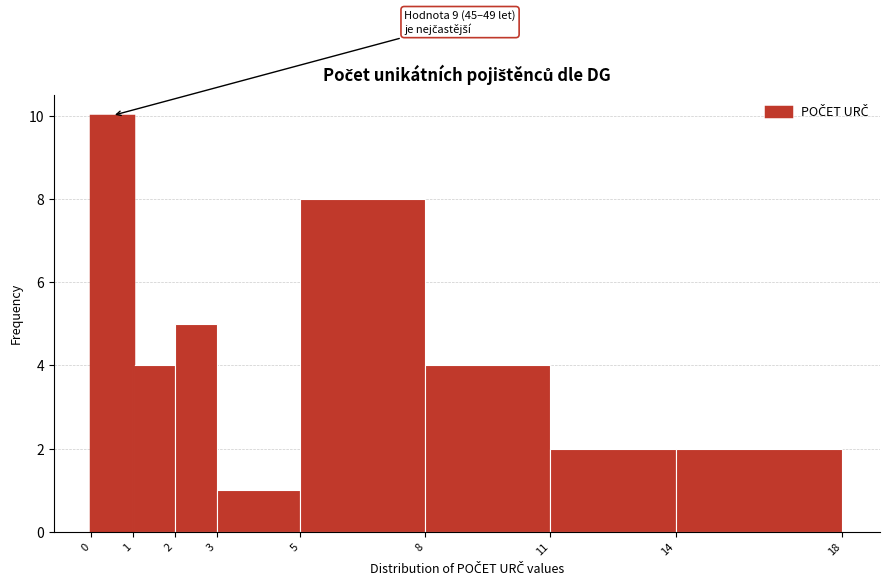

Reading left to right, transcribe all the data shown in this chart.

0=10	1=4	2=5	3=1	5=8	8=4	11=2	14=2